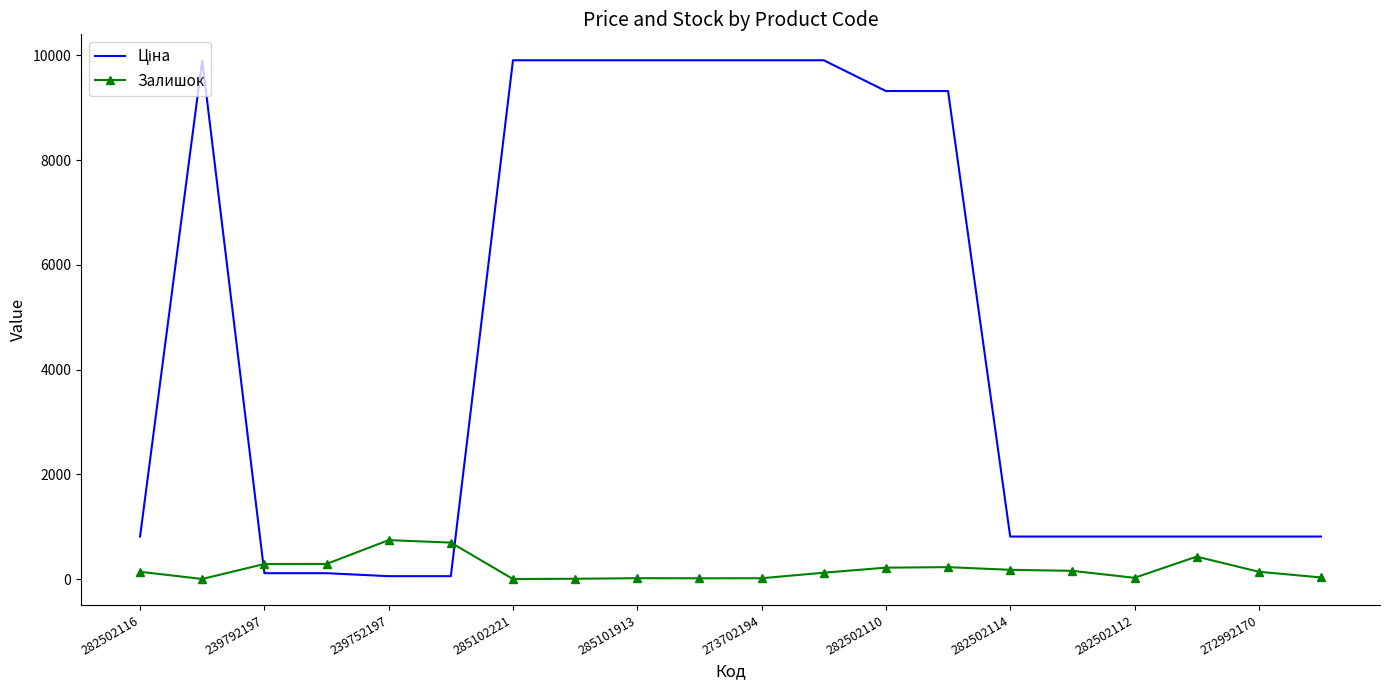

Which series has the largest range (max minus min)?

Ціна